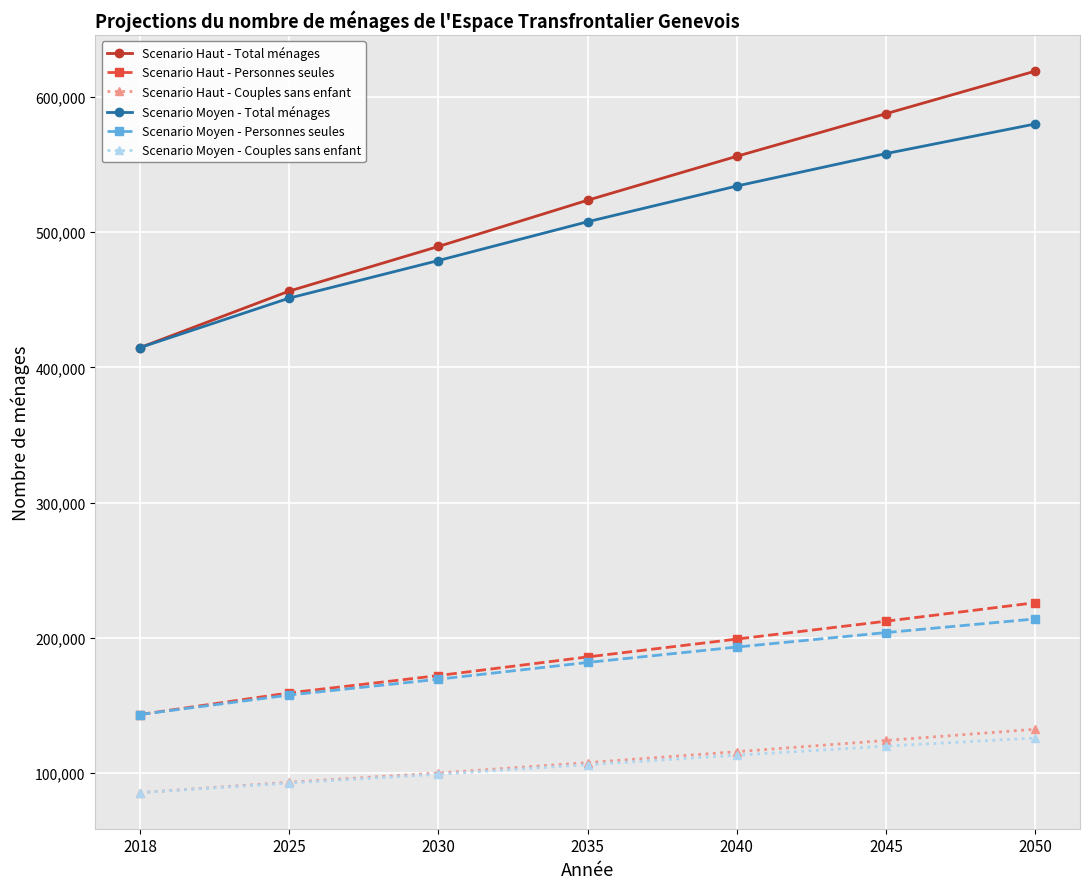

How many lines are shown in the chart?

6